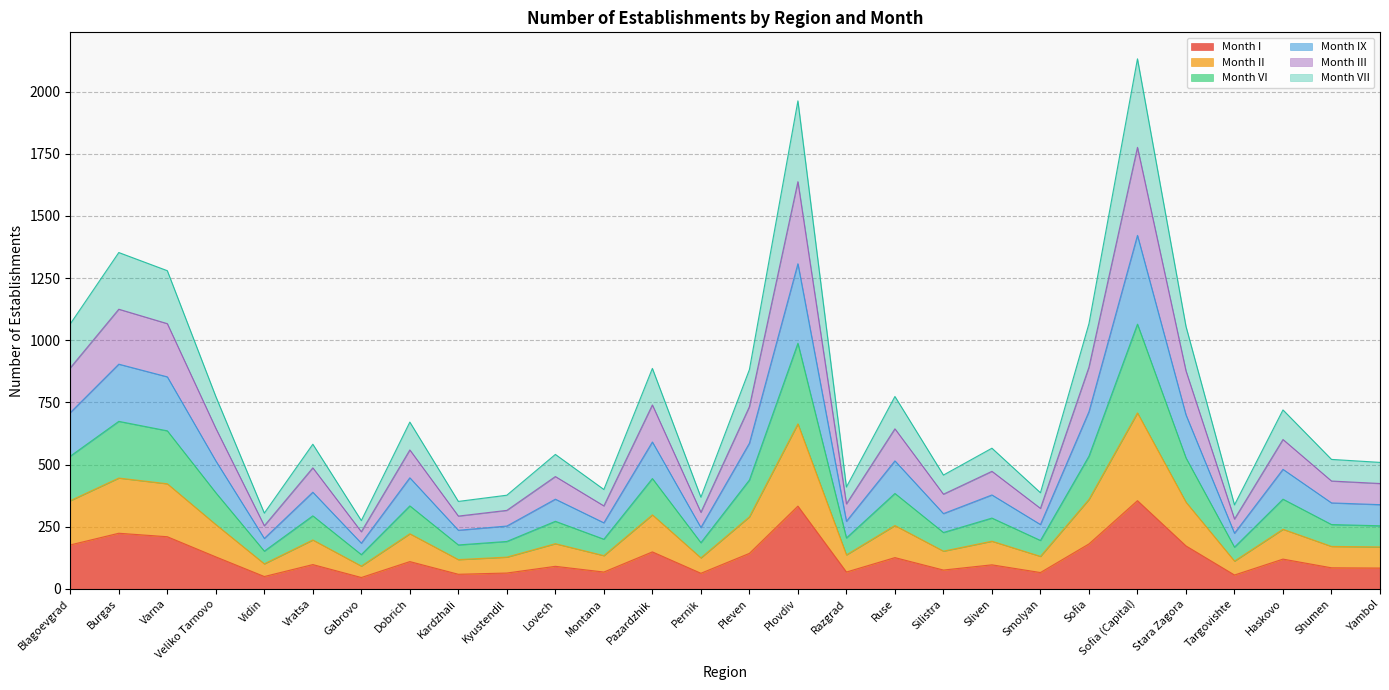

True or false: Month III and Month IX cross at least once.

False